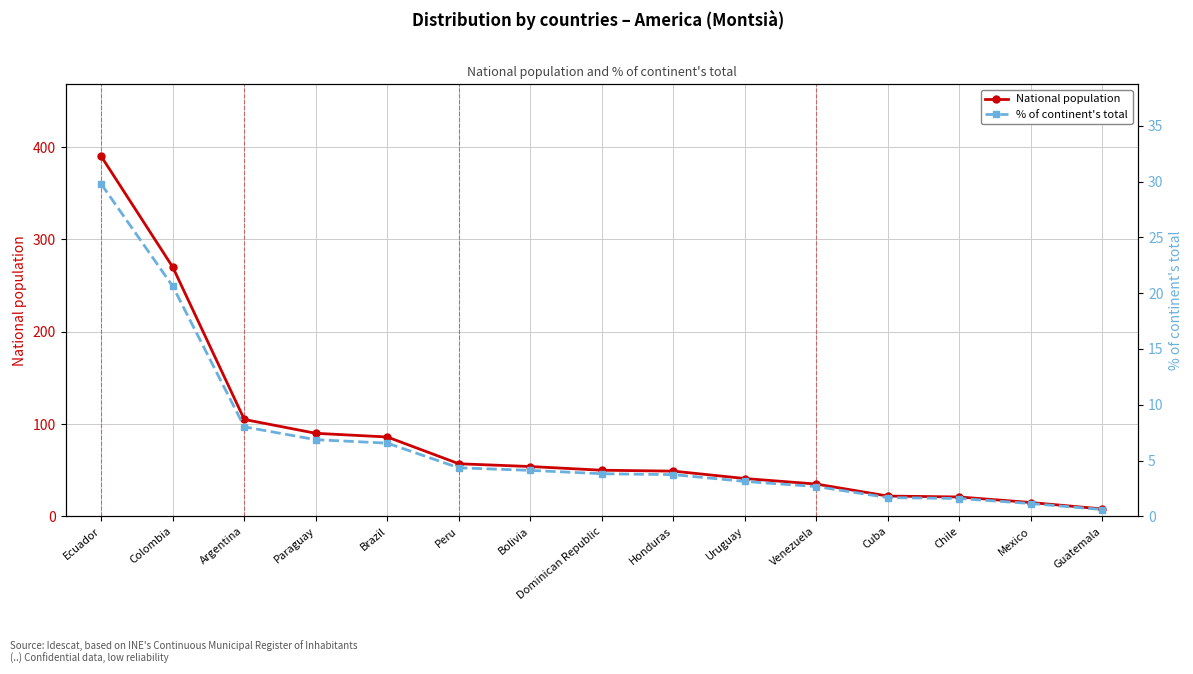

Reading left to right, transcribe all the data shown in this chart.

National population: 390.0	270.0	105.0	90.0	86.0	57.0	54.0	50.0	49.0	41.0	35.0	22.0	21.0	15.0	8.0
% of continent's total: 29.8	20.6	8.0	6.9	6.6	4.3	4.1	3.8	3.7	3.1	2.7	1.7	1.6	1.1	0.6